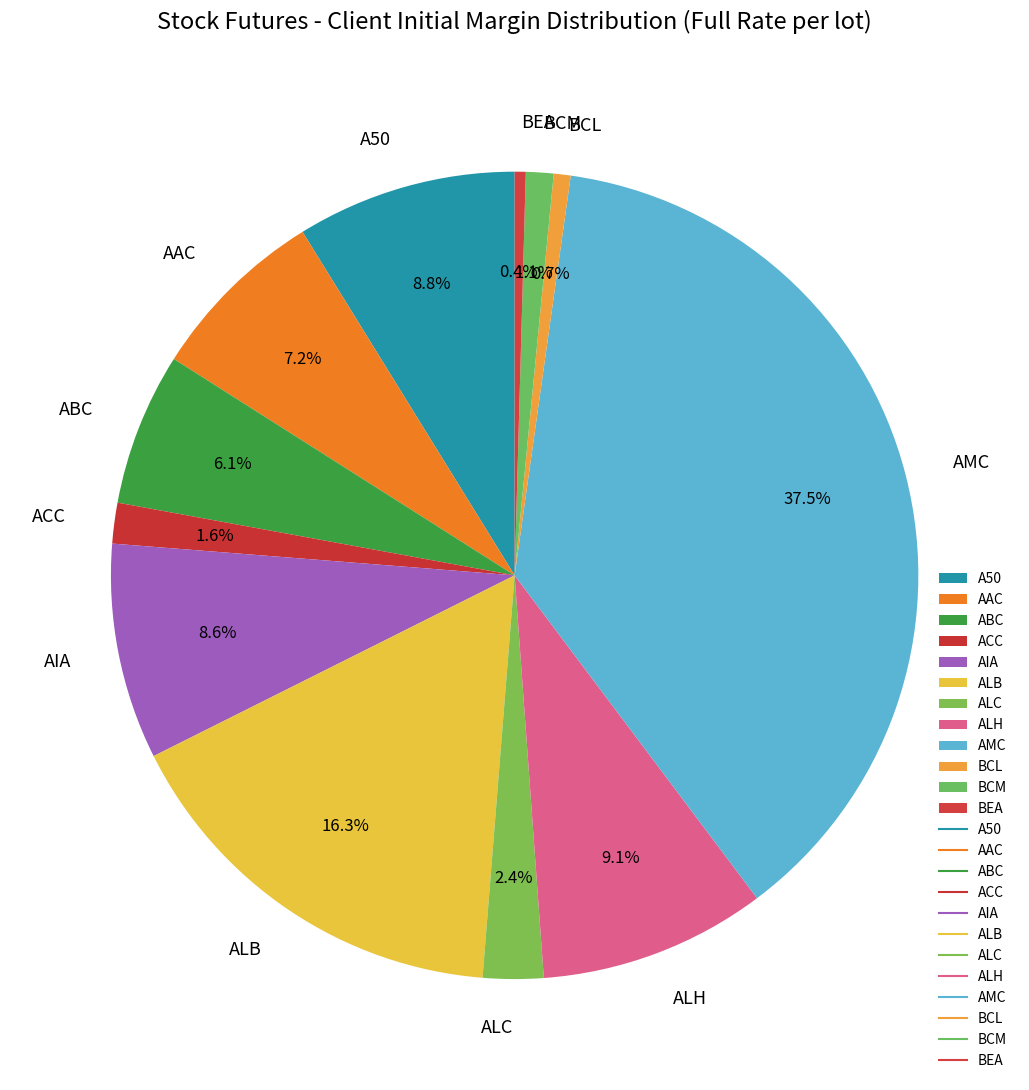

To the nearest percent, what is the combined percentage of BCM and AMC?

39%